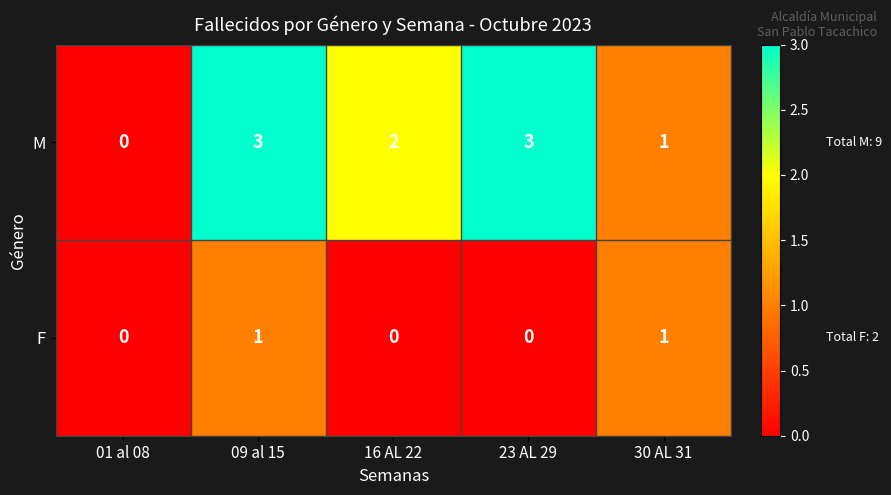

Where is M nearest to the value 1?

30 AL 31